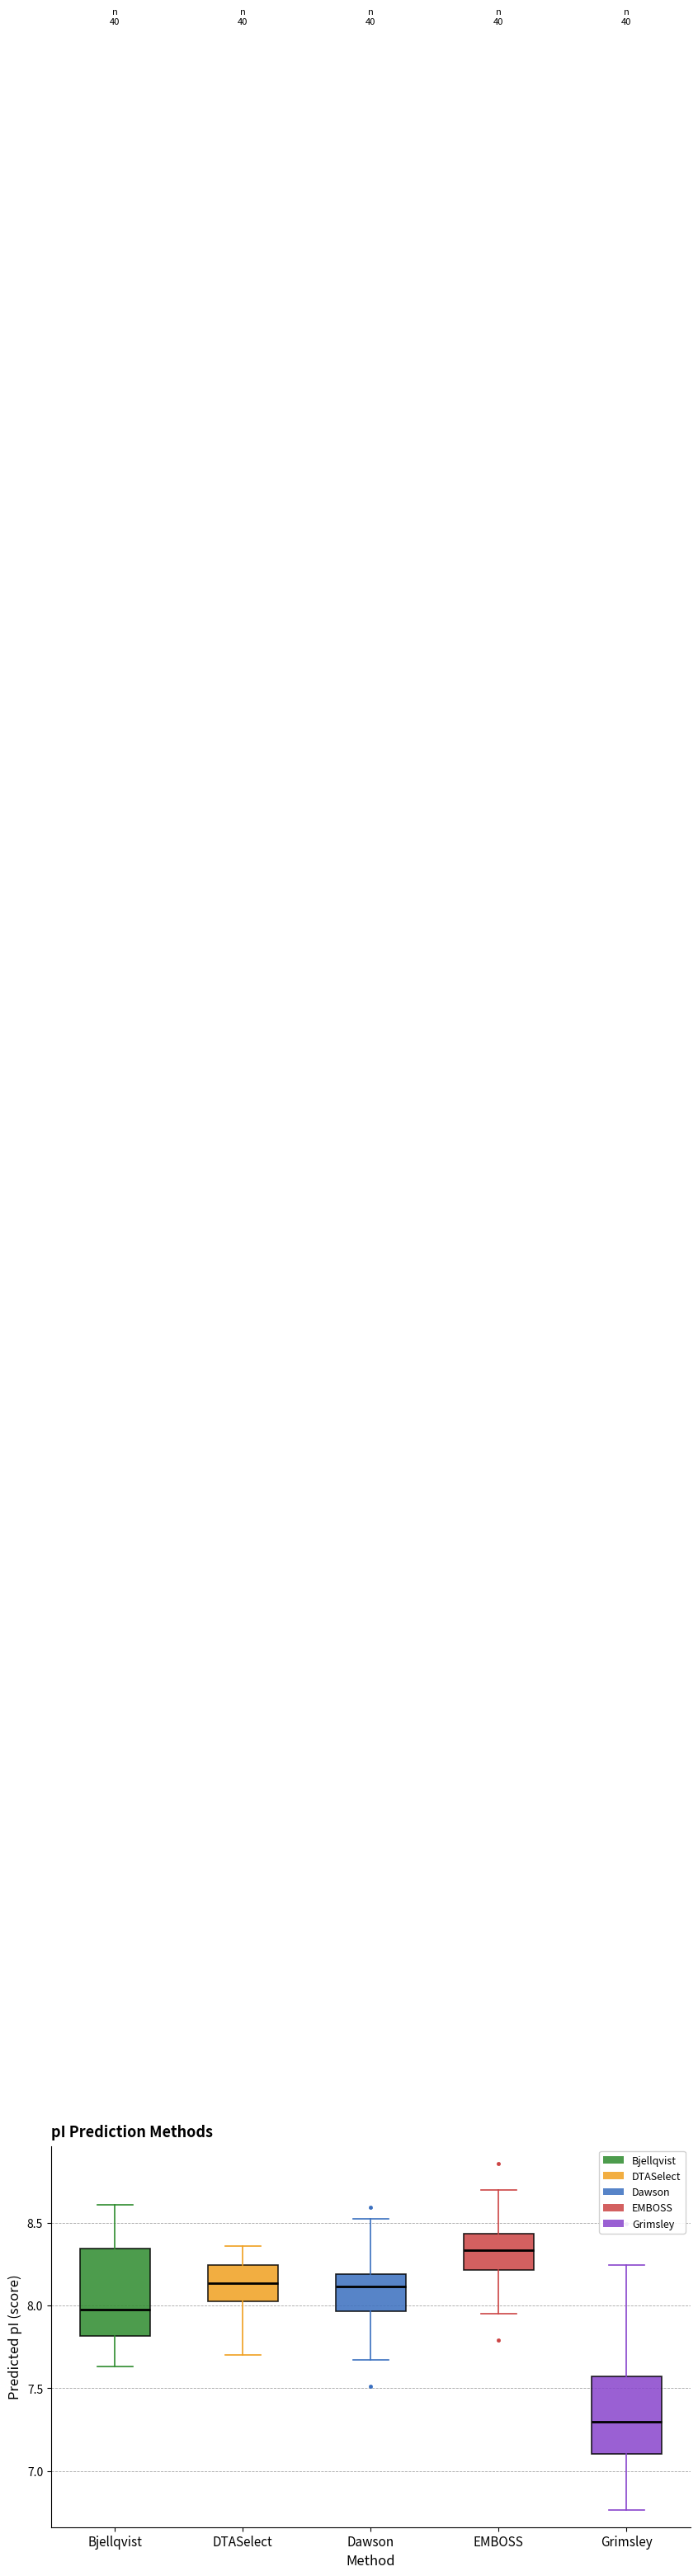

Which box has the lowest median line?

Grimsley